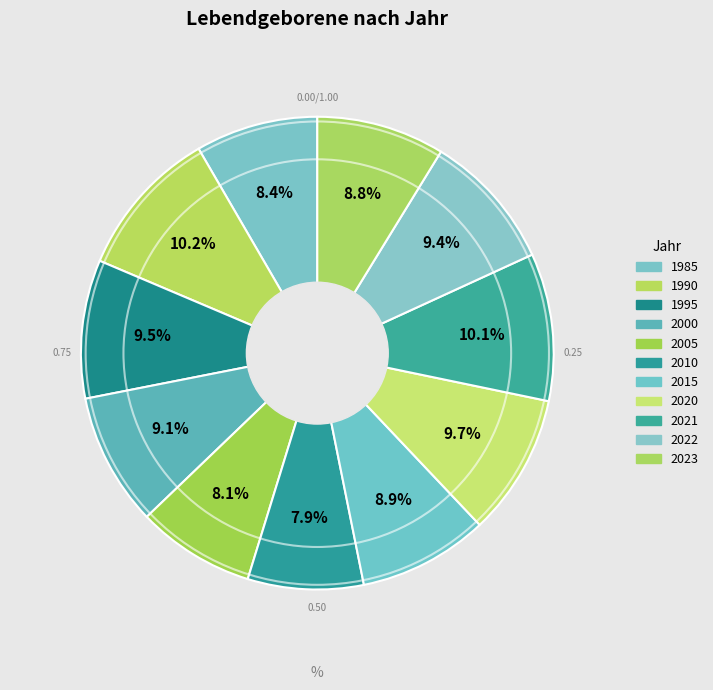

Do 2005 and 2021 together represent more than half of the pie?

No